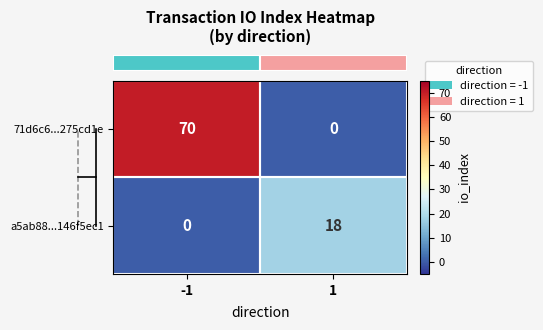

The value of a5ab88...146f5ec1 at 1 is 6. True or false?

False